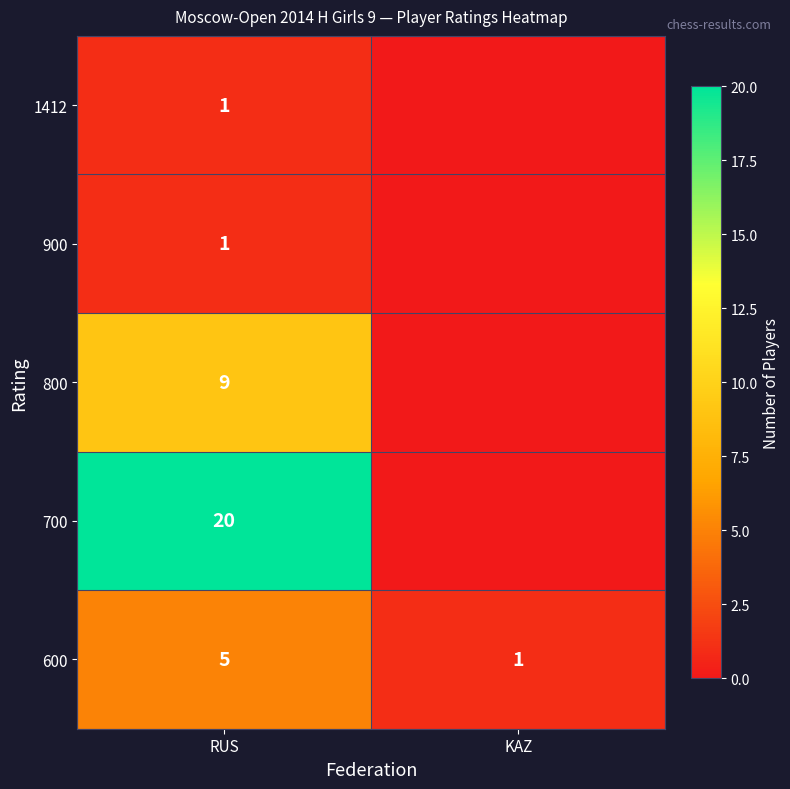

What is the sum of all 600 values?

6